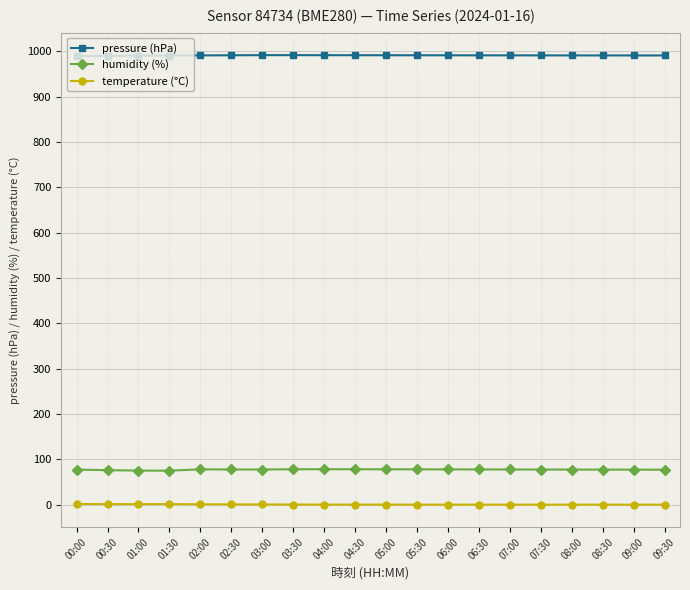

What position from the left is 01:30?

4